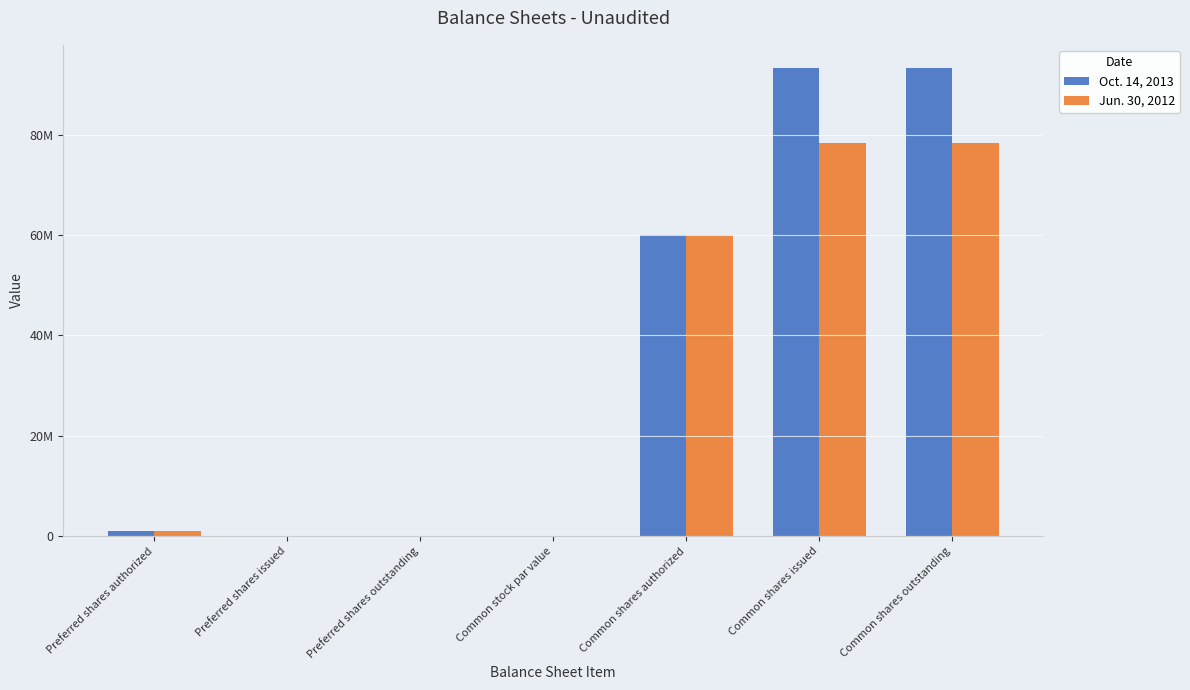

Which label corresponds to the largest value in the chart?

Common shares issued